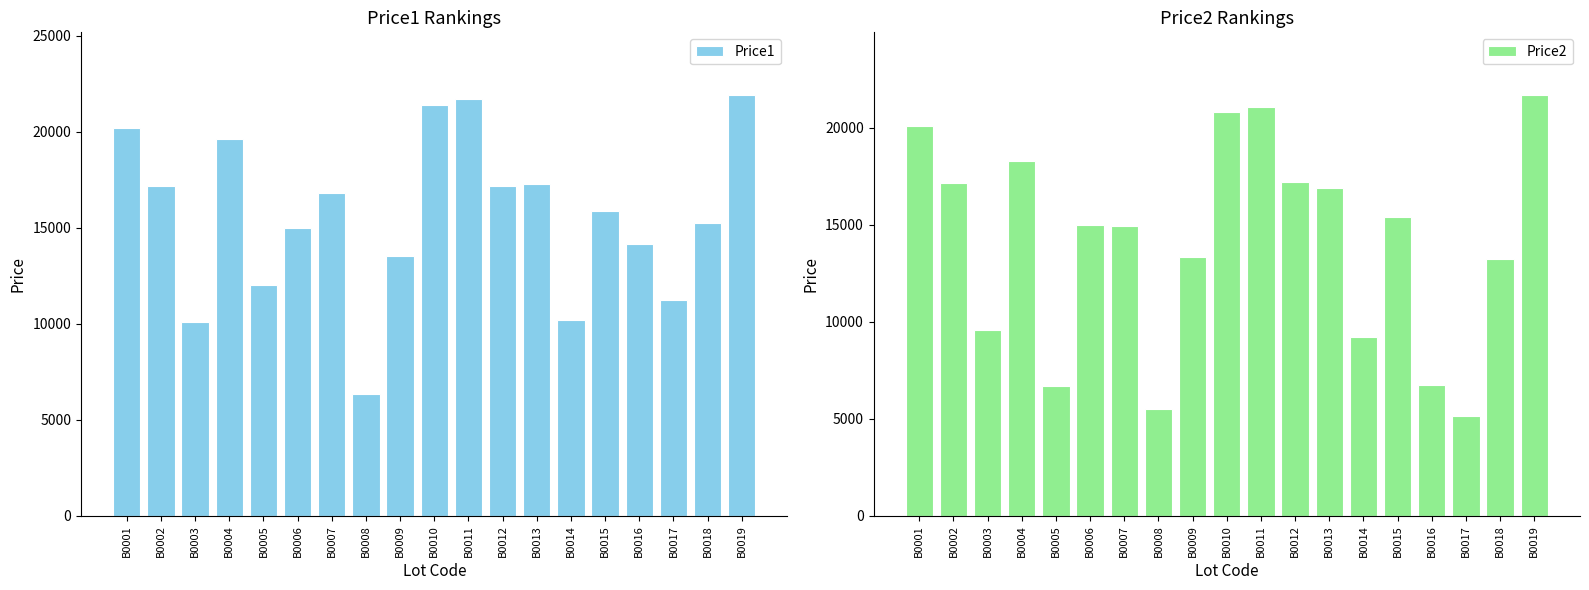

Reading left to right, what are all the values shown in this chart?

Price1: 20189	17200	10109	19611	12000	15009	16809	6349	13511	21398	21698	17191	17299	10211	15859	14179	11229	15260	21899
Price2: 20109	17169	9601	18291	6669	15001	14939	5511	13339	20809	21069	17186	16900	9201	15396	6739	5139	13239	21669